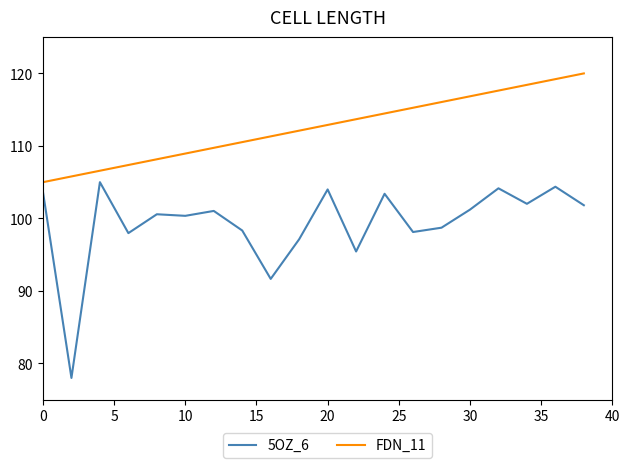

What is the difference between the maximum and minimum values in the 5OZ_6 series?

27.0